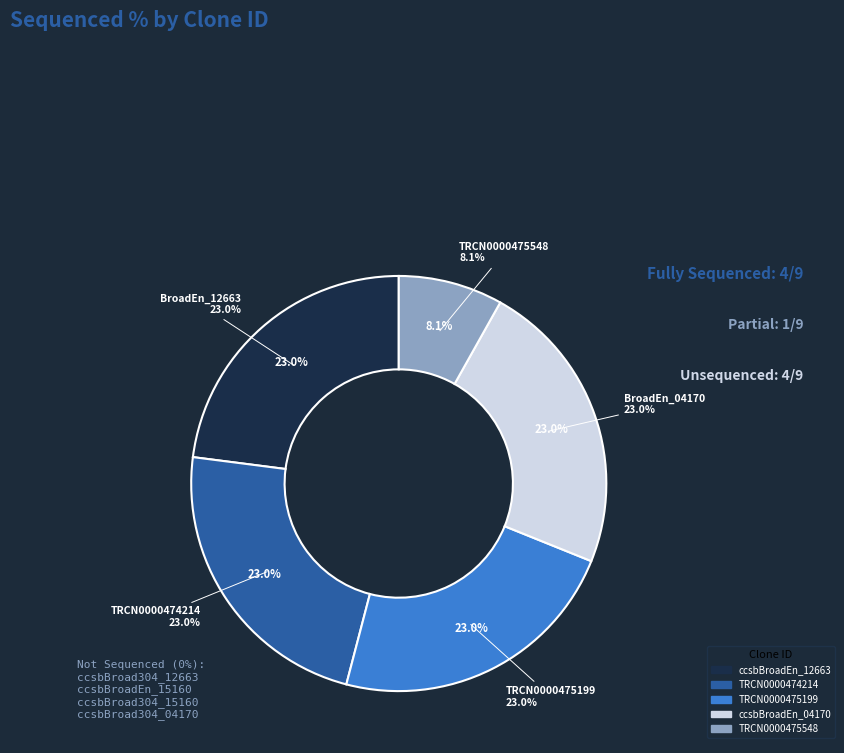

What is the largest slice in the pie chart?

ccsbBroadEn_12663